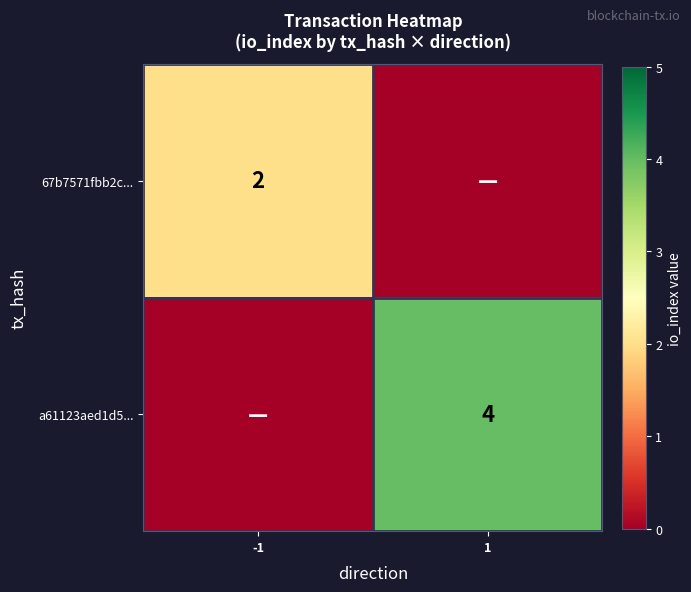

True or false: a61123aed1d5... has a value of 6 at 1.

False